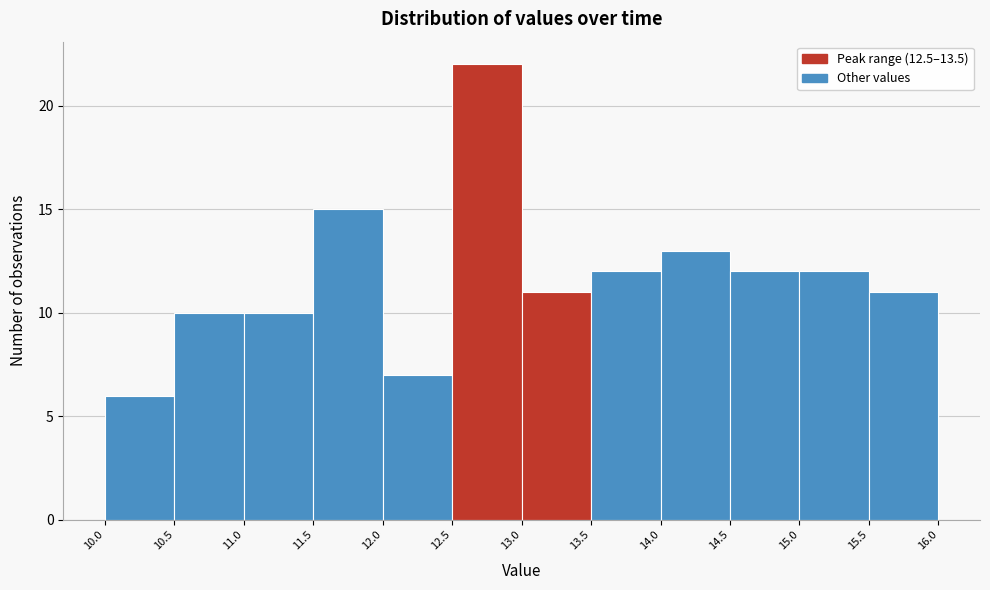

Reading left to right, transcribe this chart: for each bar, give the range it covers on the x-axis and its height. The values are not printed on the chart, so give them approximately, as read against the axis.

10.0 to 10.5: 6
10.5 to 11.0: 10
11.0 to 11.5: 10
11.5 to 12.0: 15
12.0 to 12.5: 7
12.5 to 13.0: 22
13.0 to 13.5: 11
13.5 to 14.0: 12
14.0 to 14.5: 13
14.5 to 15.0: 12
15.0 to 15.5: 12
15.5 to 16.0: 11